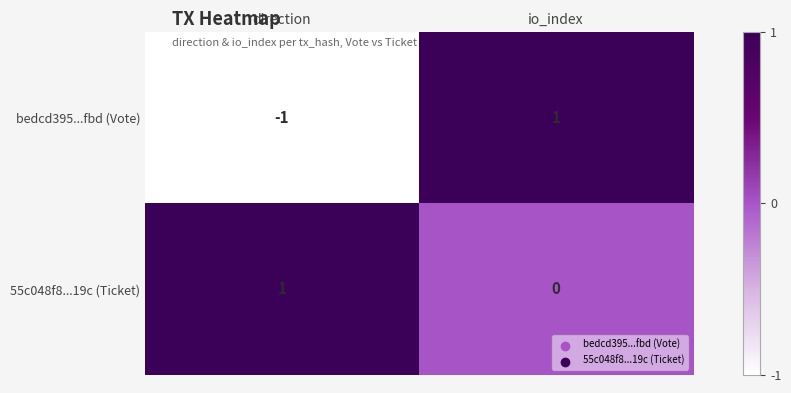

Which series has the widest spread of values?

bedcd395...fbd (Vote)